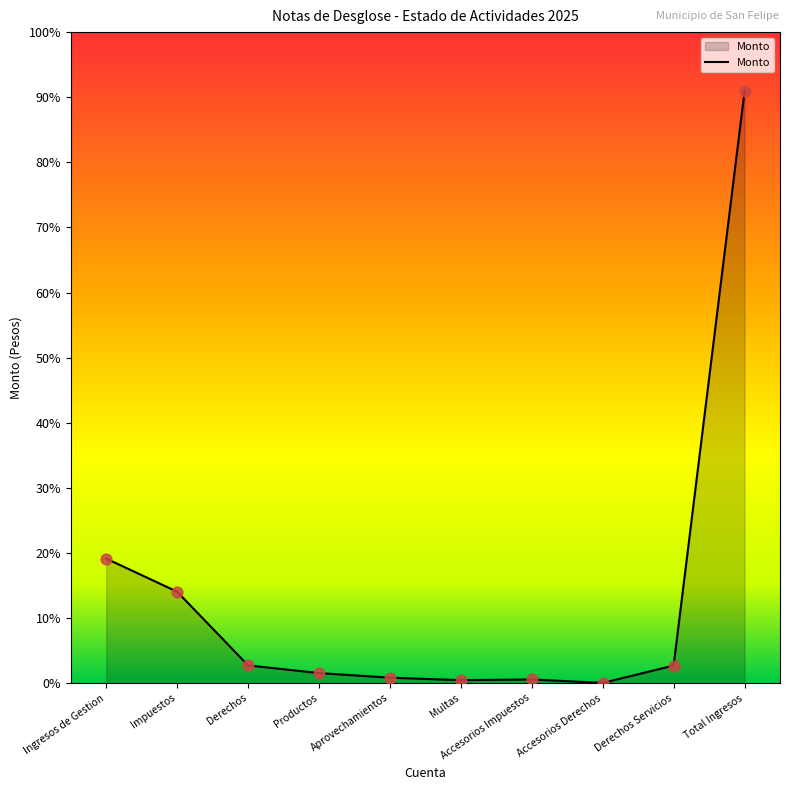

What is the change in value from Aprovechamientos to Multas?

-643720.7